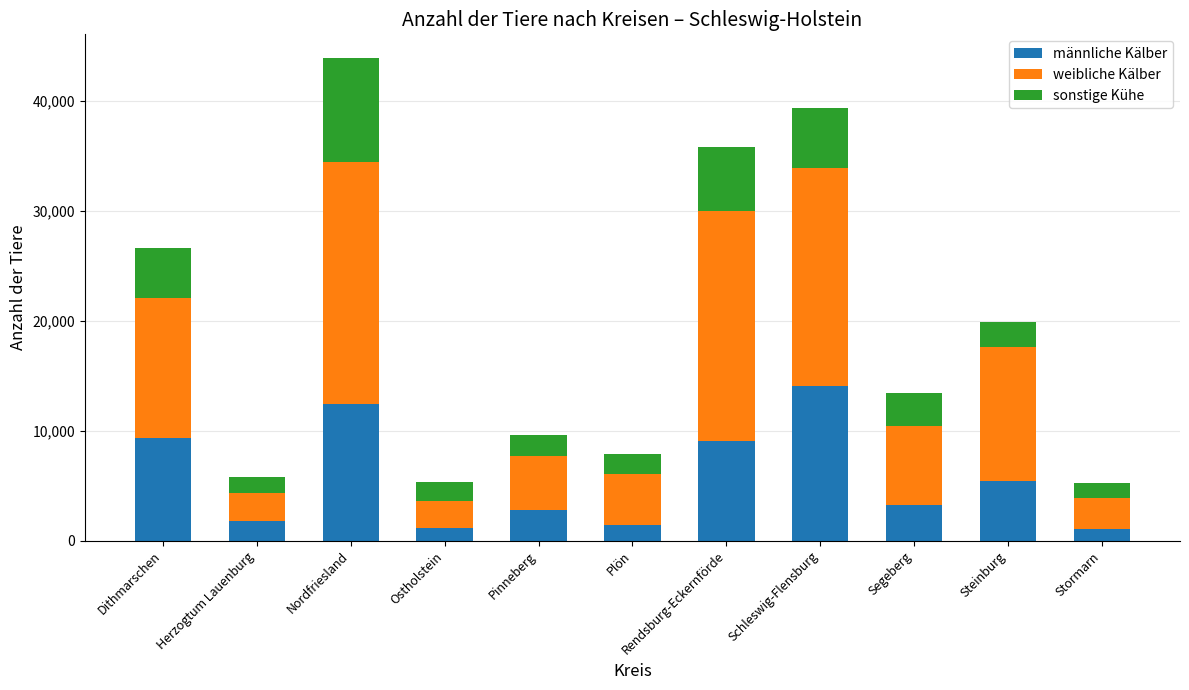

Is it true that männliche Kälber equals 1429 at Plön?

True